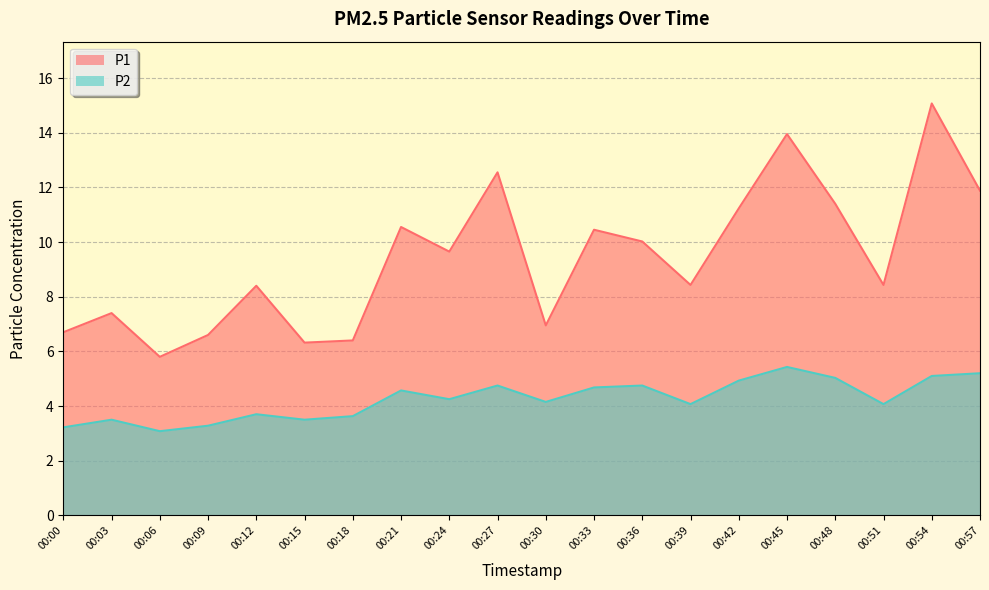

What are all the series names shown in the legend?

P1, P2